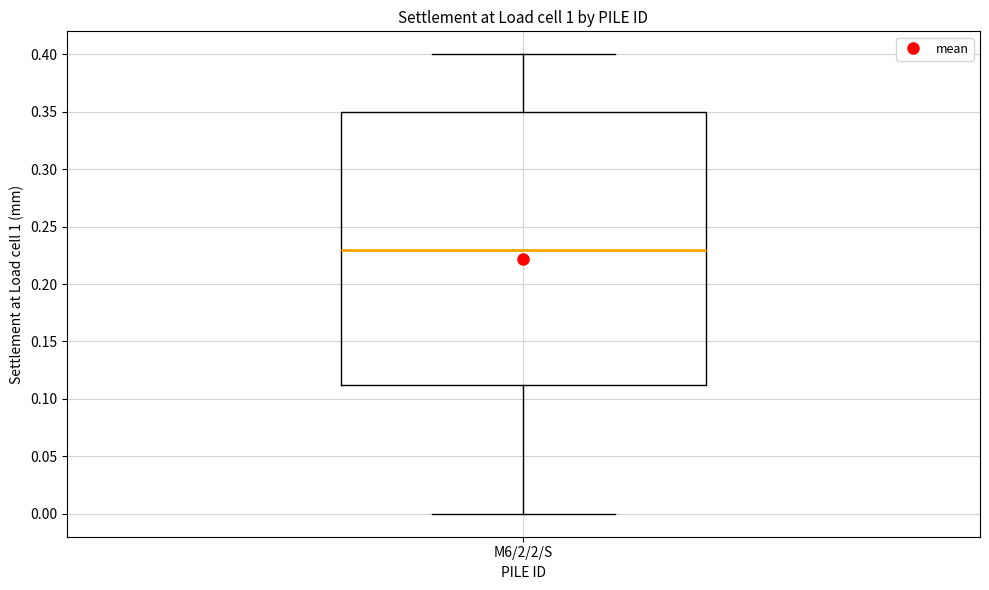

Where is the lower edge of the box for M6/2/2/S on the y-axis? The values are not printed on the chart, so give them approximately, as read against the axis.

0.115